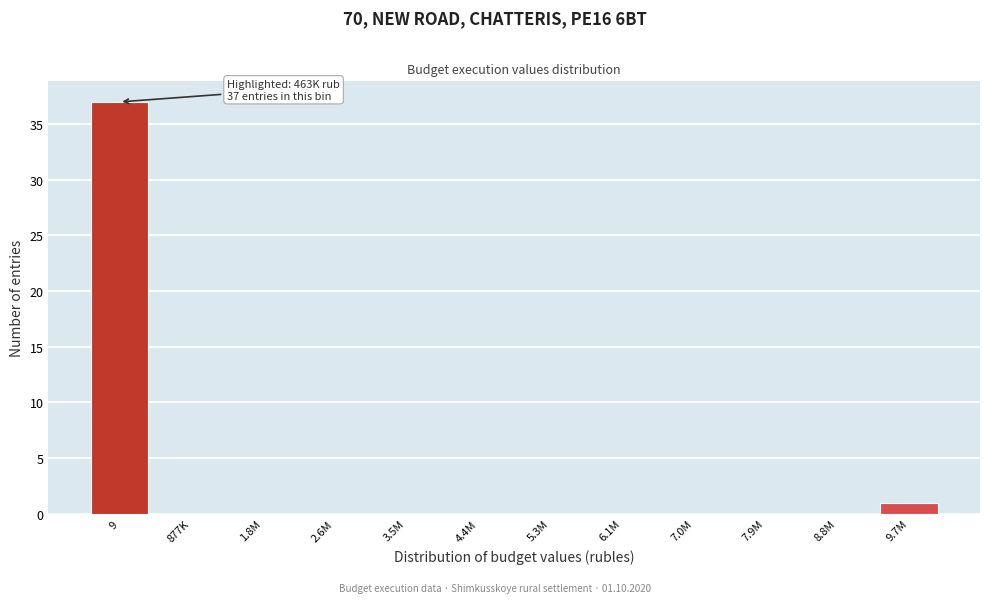

Reading right to left, extract all data points from this chart.

9.7M=1	8.8M=0	7.9M=0	7.0M=0	6.1M=0	5.3M=0	4.4M=0	3.5M=0	2.6M=0	1.8M=0	877K=0	9=37